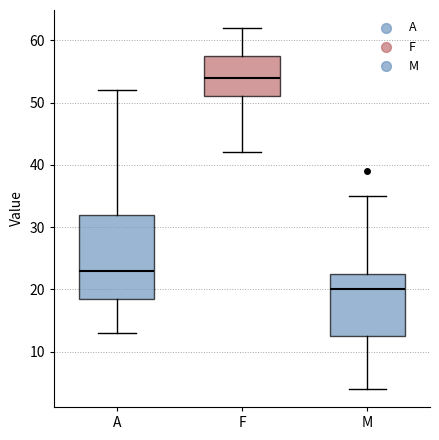

Reading left to right, transcribe this box plot: for each box, give where its median line is, the range the box spans, and where its two whiskers end, as read against the y-axis. The values are not printed on the chart, so give them approximately, as read against the axis.

A: median 23, box 19 to 32, whiskers 13 to 52
F: median 54, box 51 to 58, whiskers 42 to 62
M: median 20, box 13 to 23, whiskers 4 to 35